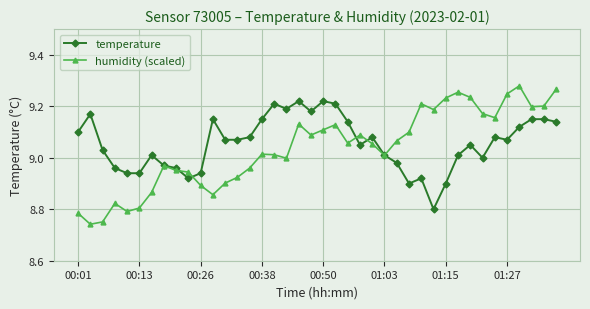

Rank the series by their maximum value, from lowest to highest.

temperature, humidity (scaled)